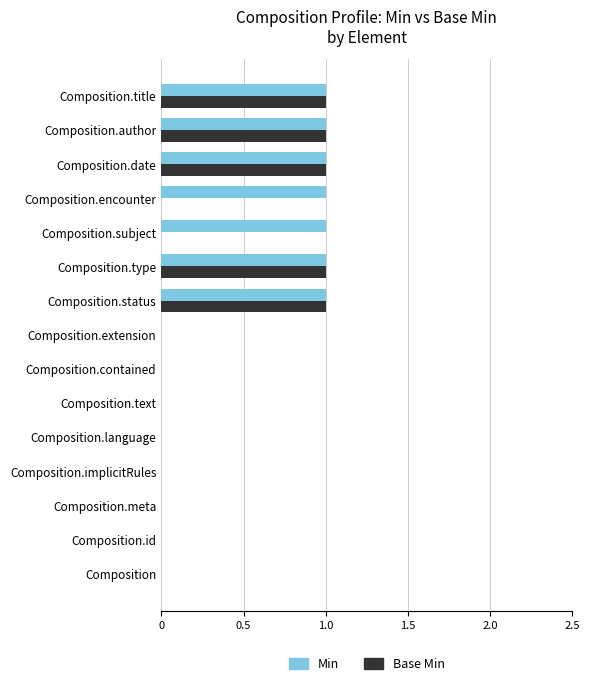

True or false: Min has a value of 0 at Composition.meta.

True